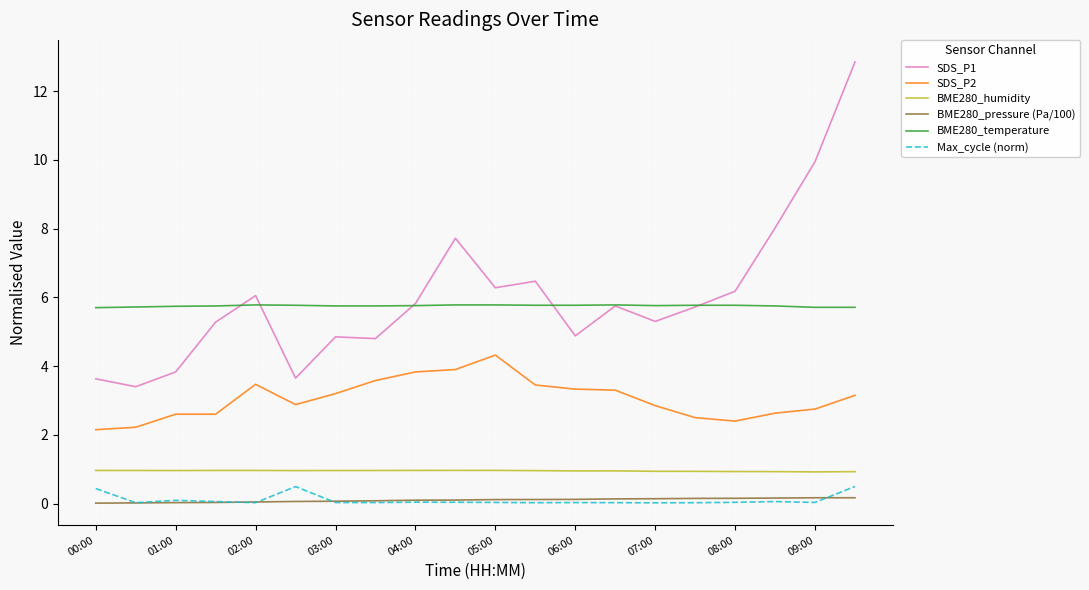

What is the lowest value of the BME280_humidity series?

0.9